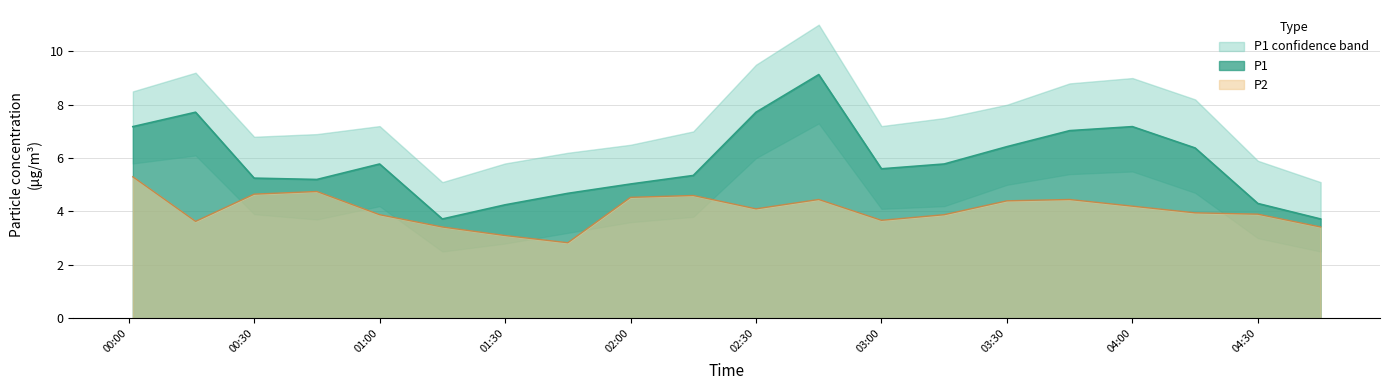

List the series in order of their peak value, highest first.

P1, P2